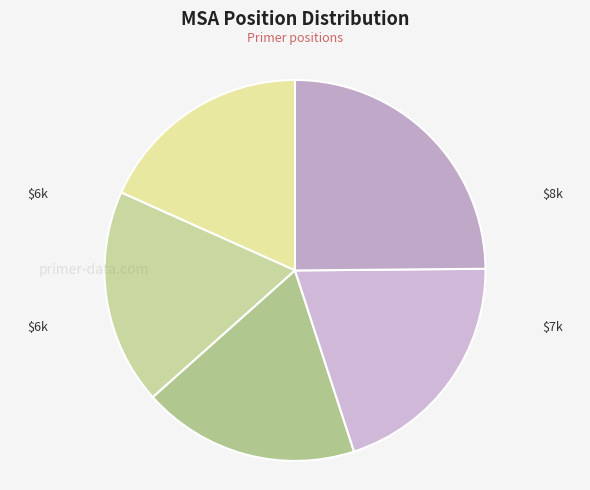

How many segments does this pie chart have?

5